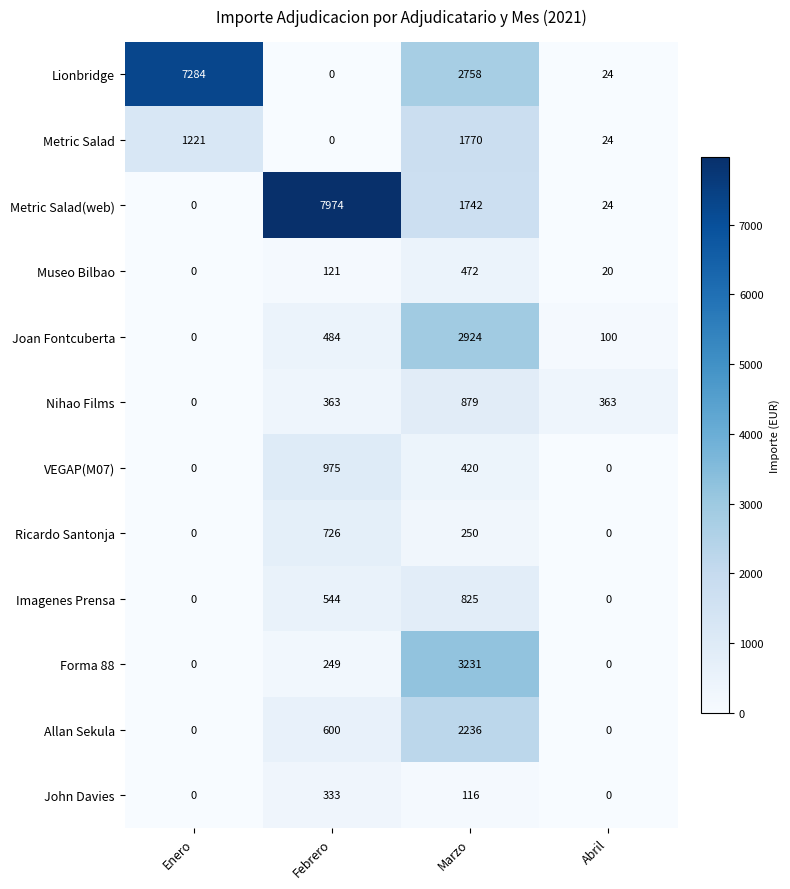

At how many categories does at least one series exceed 2179?

3